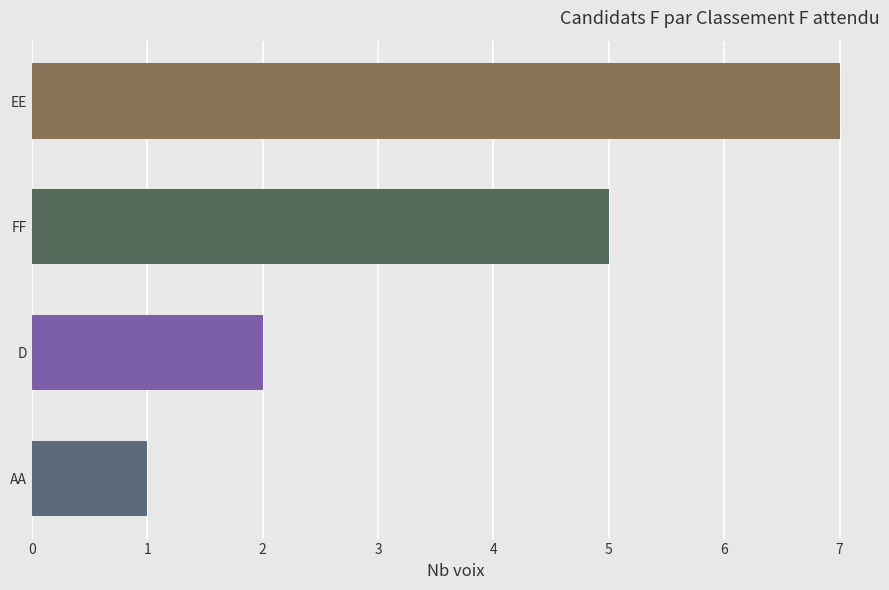

What is the value of the 3rd bar from the left?

2